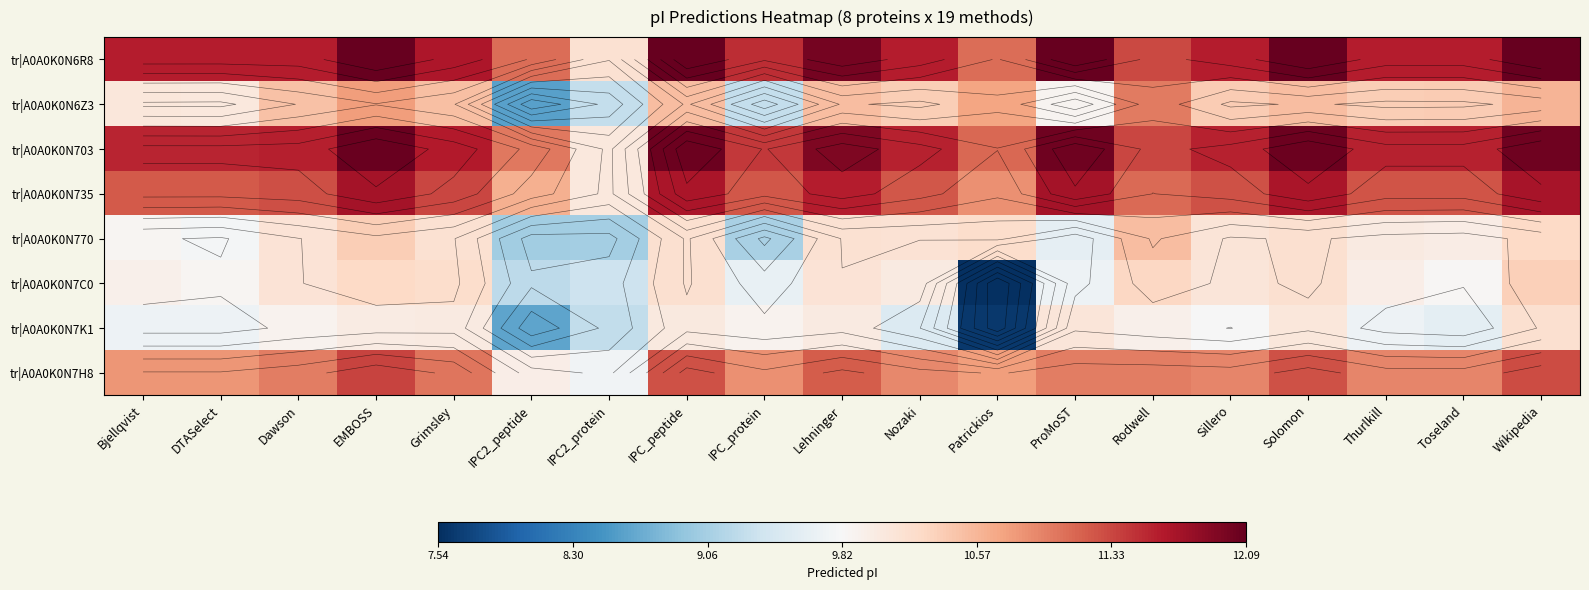

How many data points in tr|A0A0K0N703 are above 11?

18